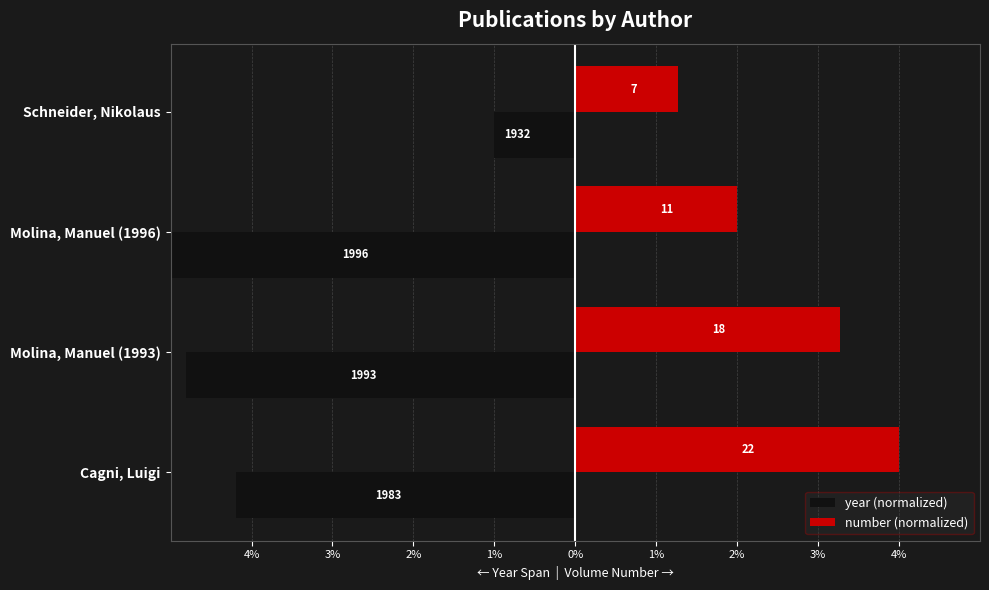

Which series has the largest range (max minus min)?

year (normalized)